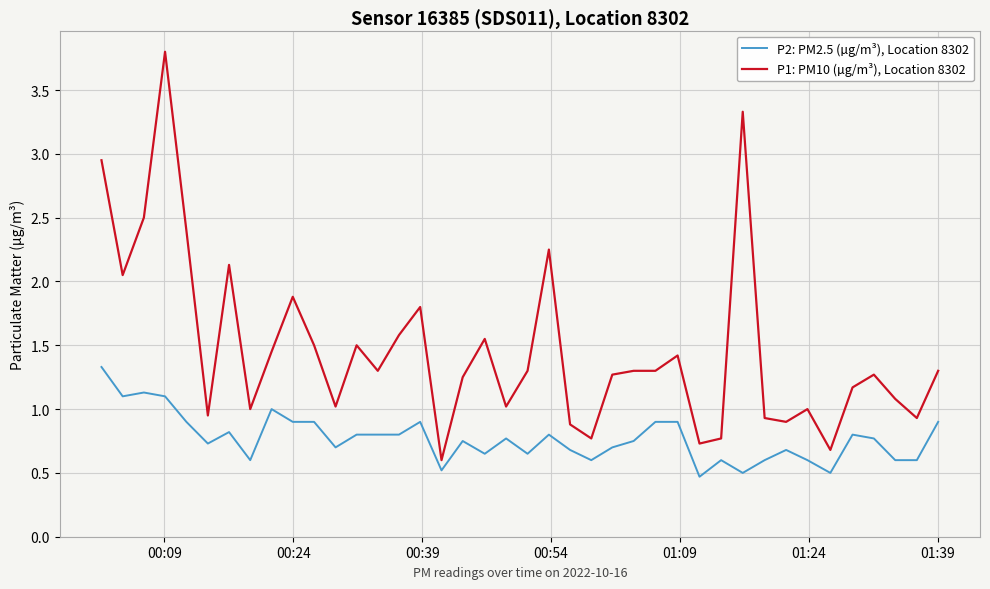

What is the maximum value for P2: PM2.5 (µg/m³), Location 8302?

1.3